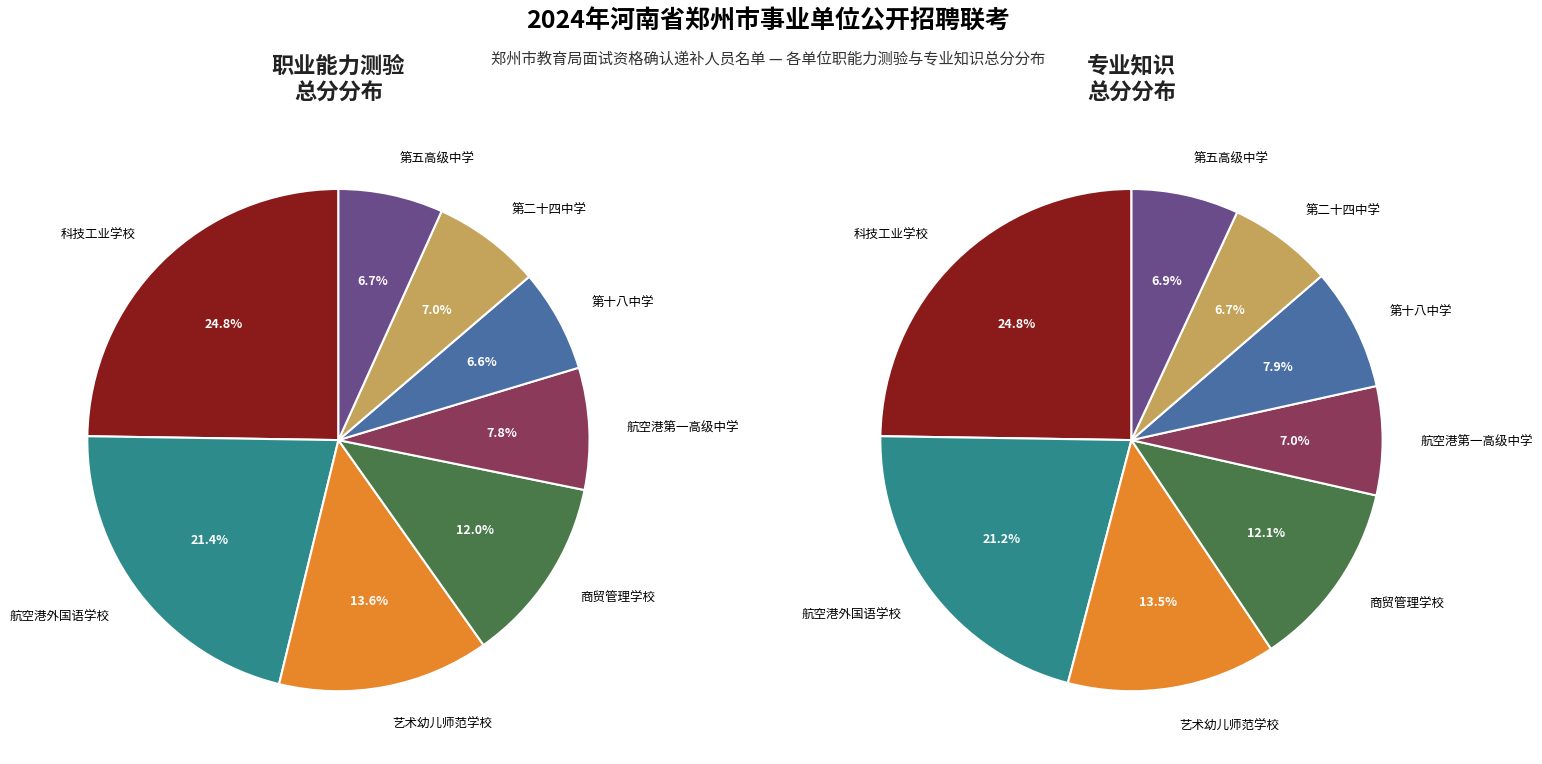

Combined, do 郑州市商贸管理学校 and 郑州市第十六高级中学 account for over 50%?

No